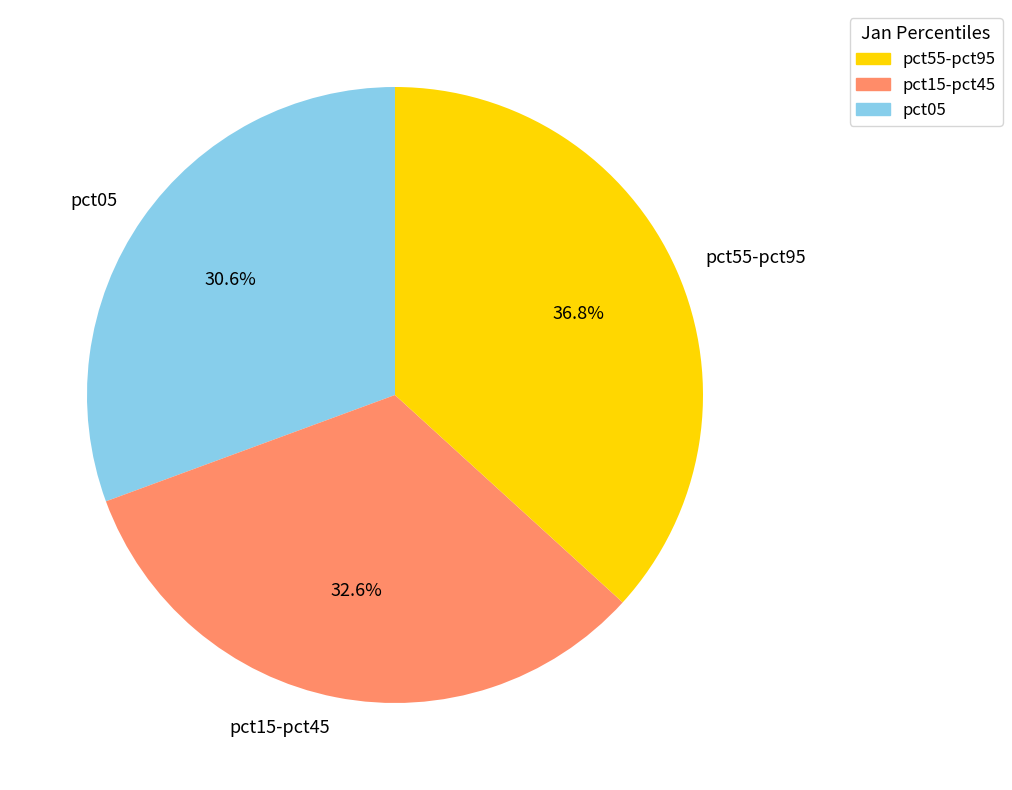

Combined, what portion of the pie is pct05 and pct55-pct95?

67.4%